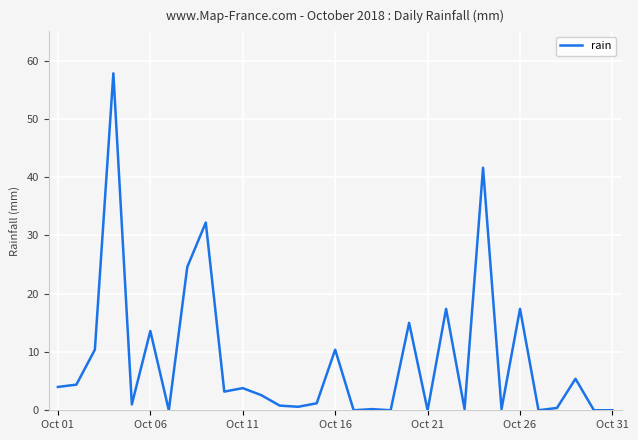

What is the greatest value displayed?

57.8